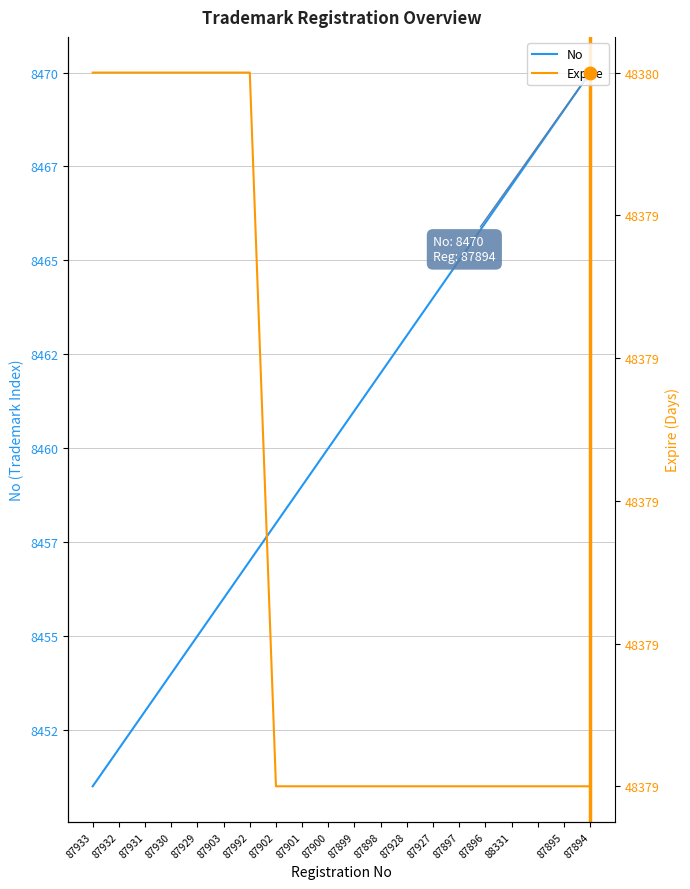

True or false: No and Expire intersect in this chart.

False